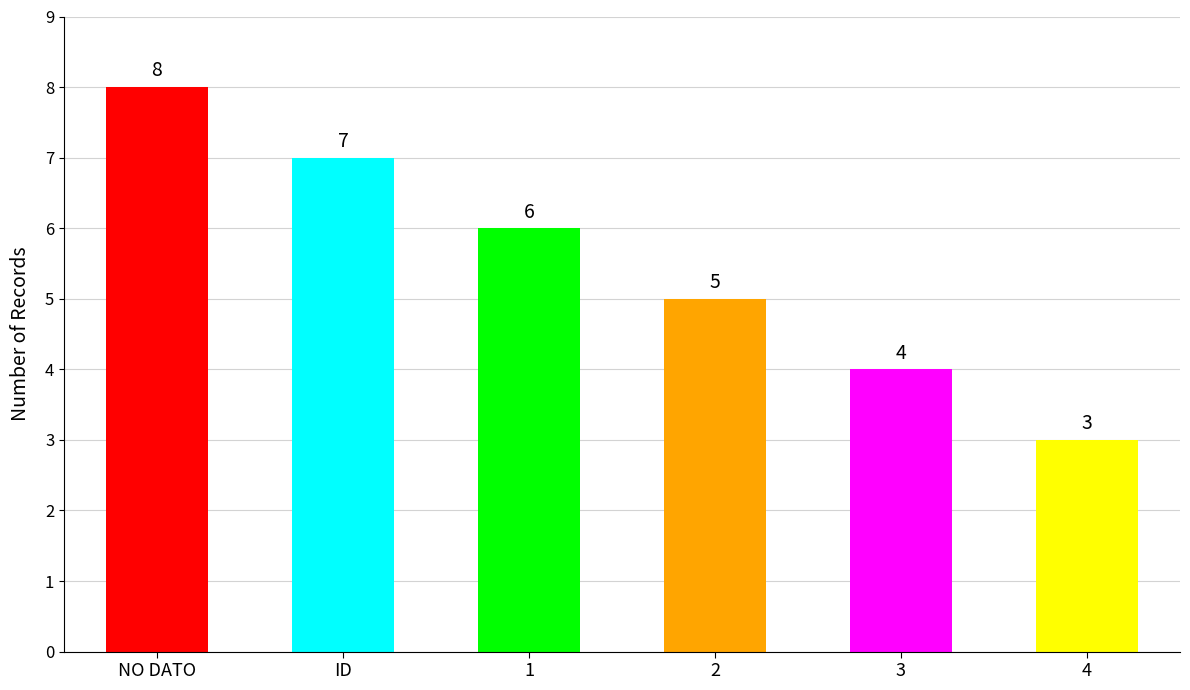

How many data points does each series have?

6